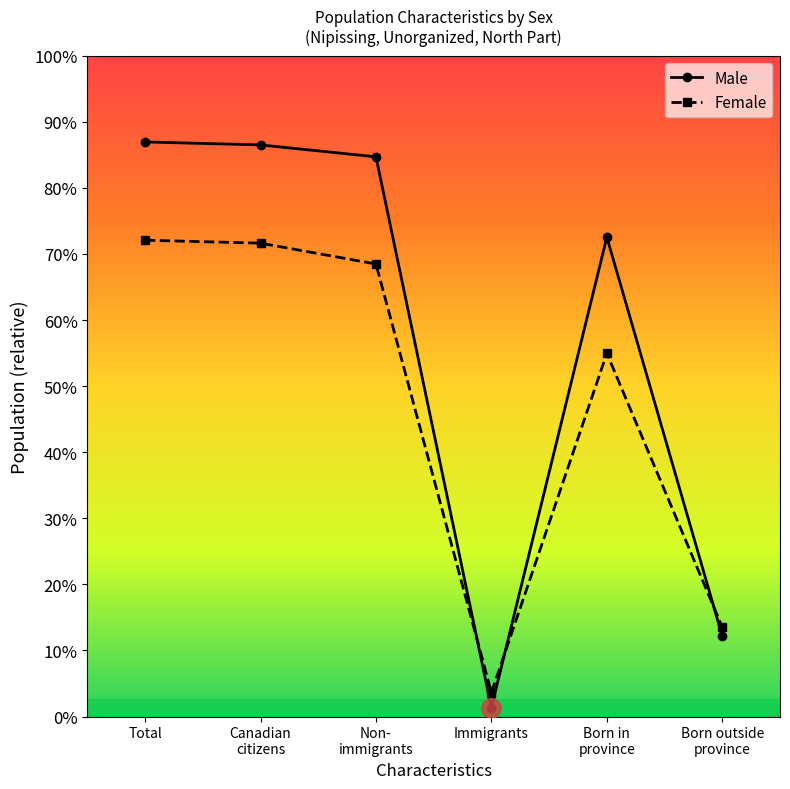

What is the approximate value of Female at Canadian
citizens, to the nearest 10?

800